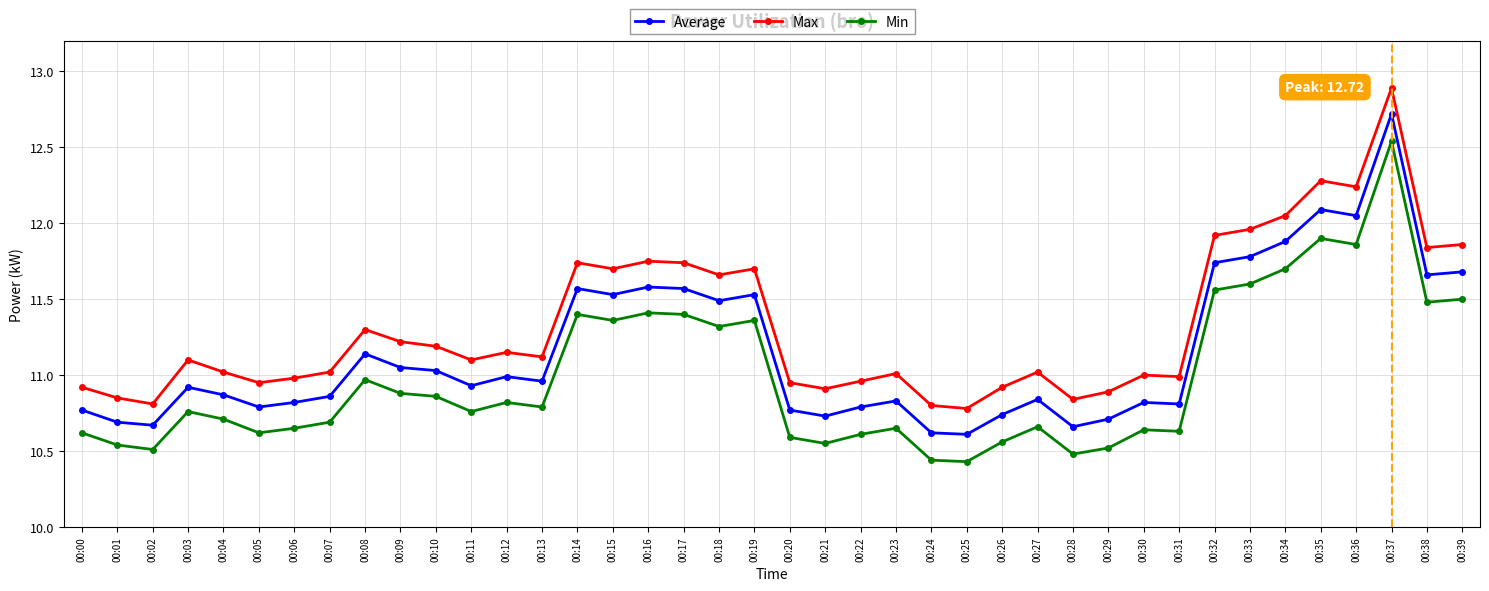

True or false: Max and Average cross at least once.

False